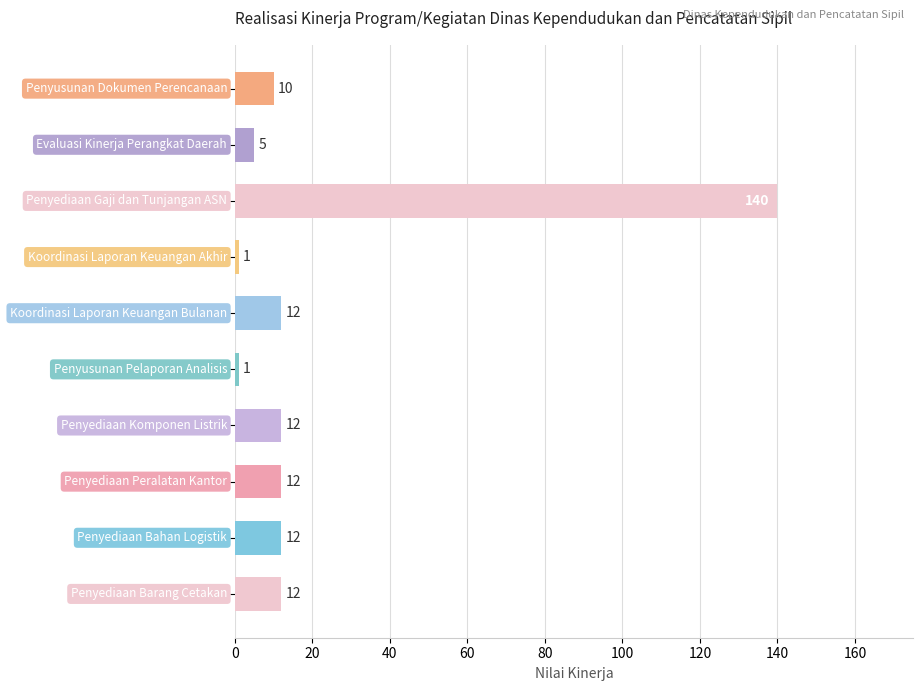

What is the value of the 6th bar from the top?

1